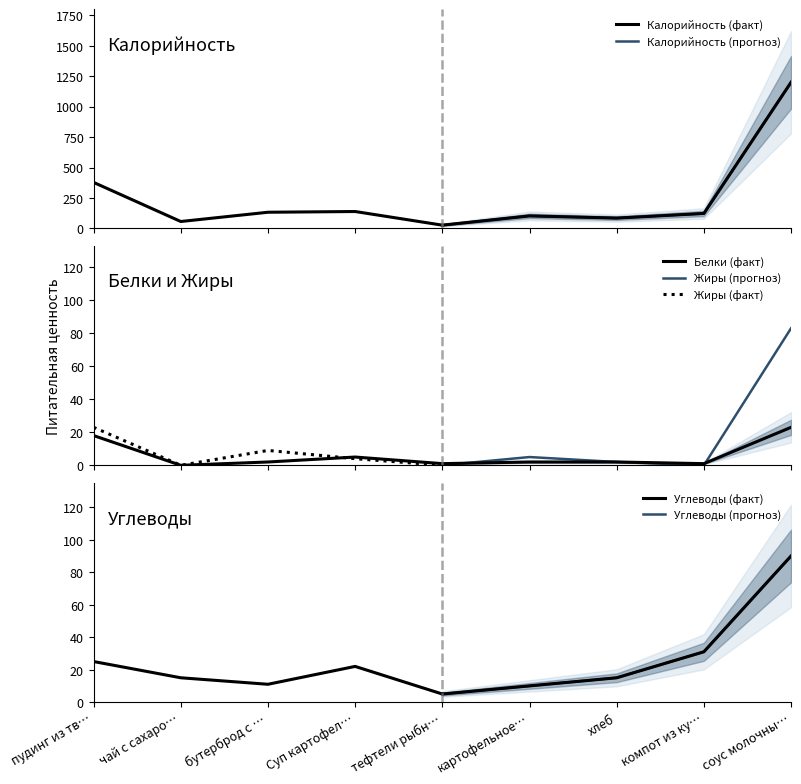

At which label does Белки reach its peak?

соус молочный с морковью